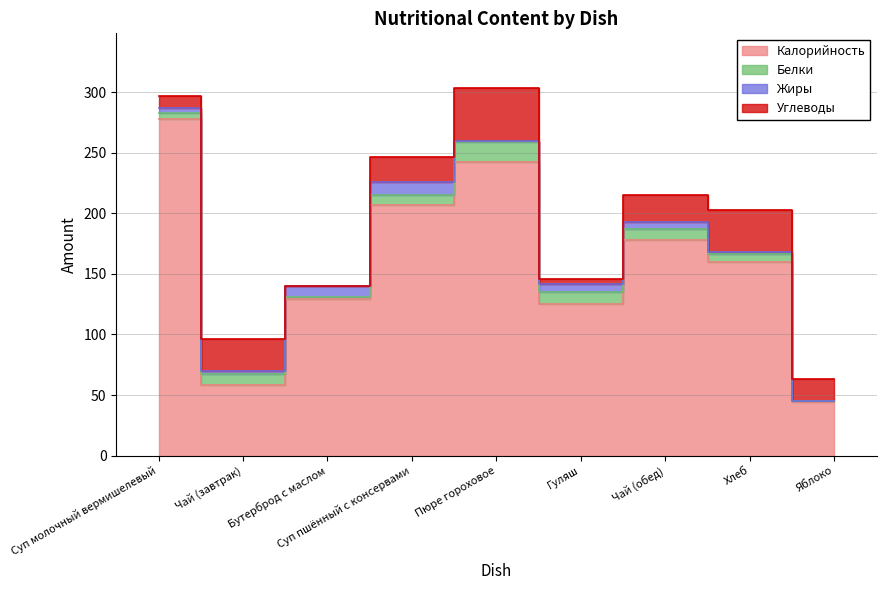

Read the Белки value at Суп пшённый с консервами.

8.0